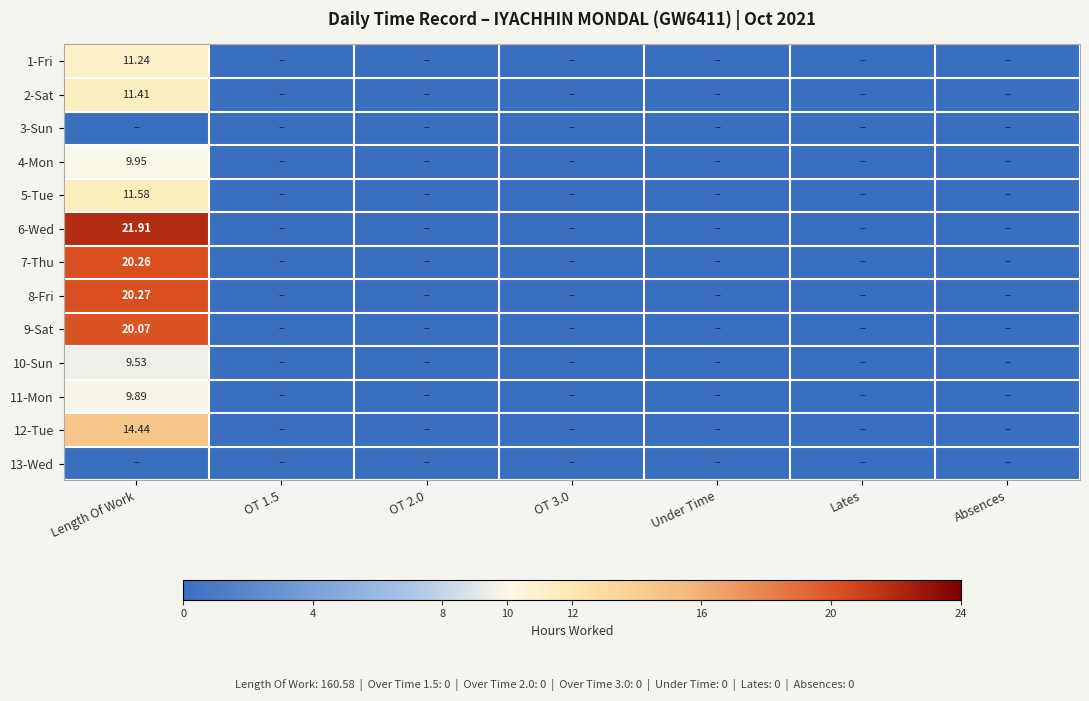

The 1-Fri series shows 0.0 at OT 3.0. True or false?

True